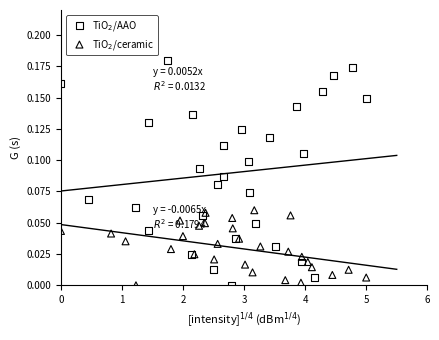

What are all the series names shown in the legend?

TiO$_2$/AAO, TiO$_2$/ceramic